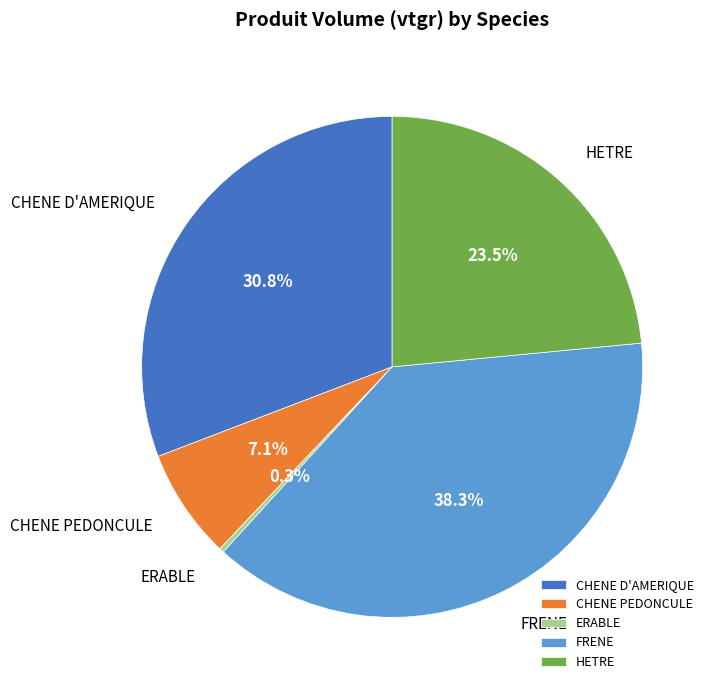

Is it true that ERABLE is 14% of the pie?

False